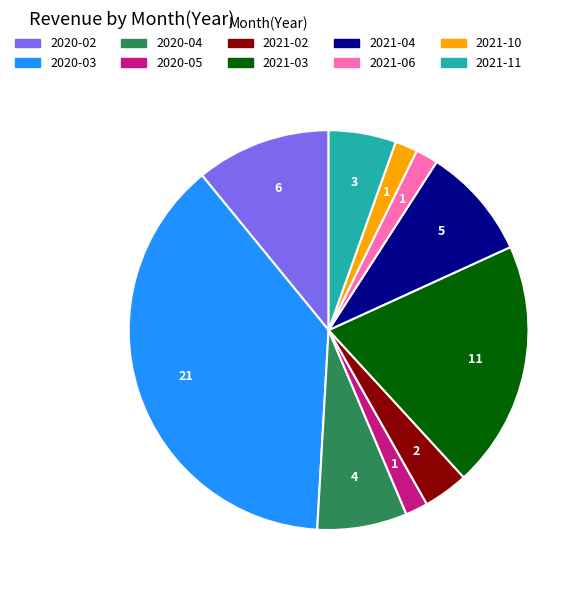

Does any single category account for the majority?

No